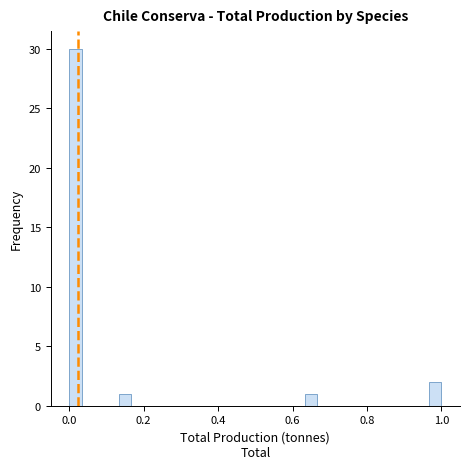

Around what value on the x-axis is the tallest bar? Give the approximate position of its centre, as read against the axis.

0.02